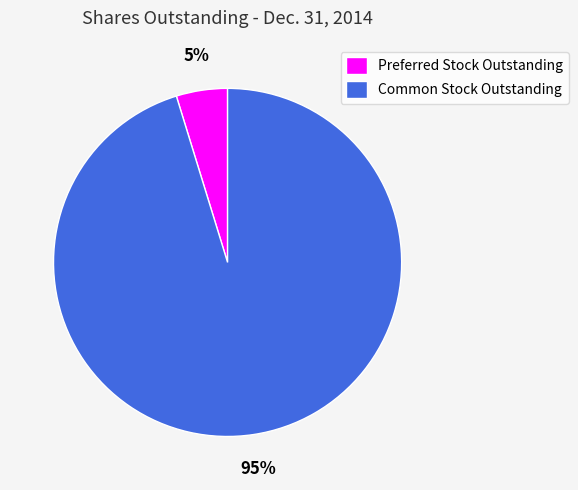

Which category has the biggest portion of the pie?

Common Stock Outstanding